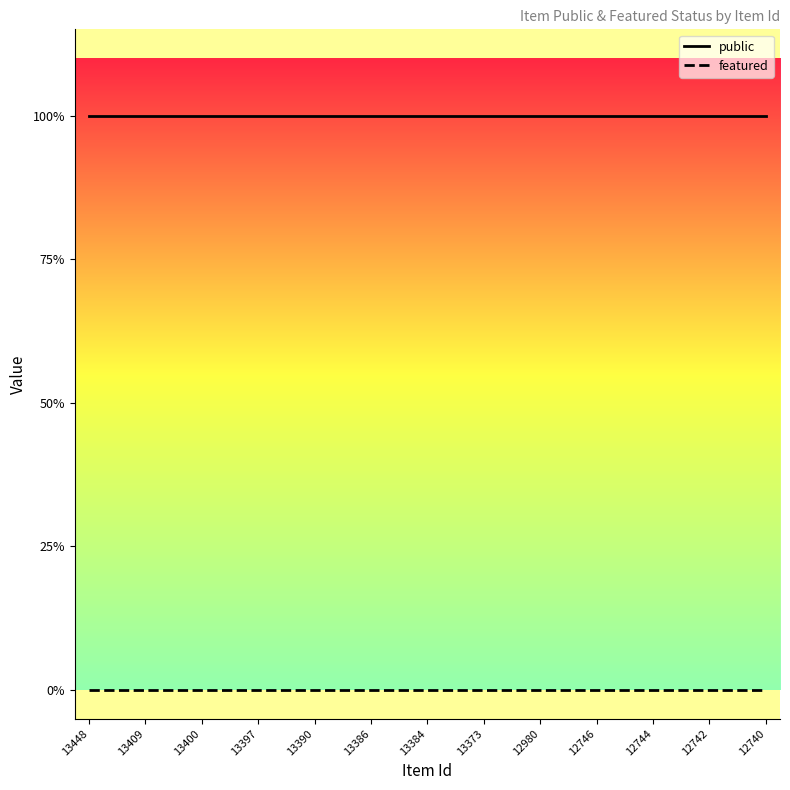

Rank the series by their maximum value, from lowest to highest.

featured, public